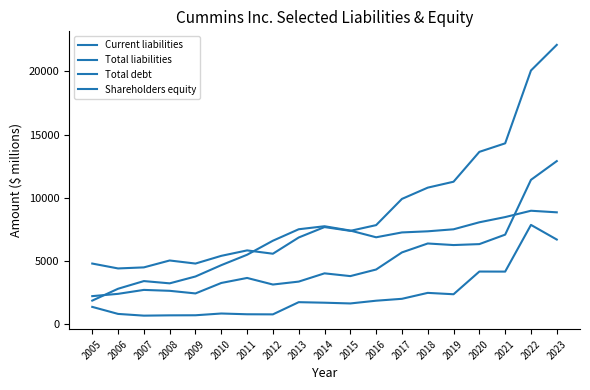

How many lines are shown in the chart?

4